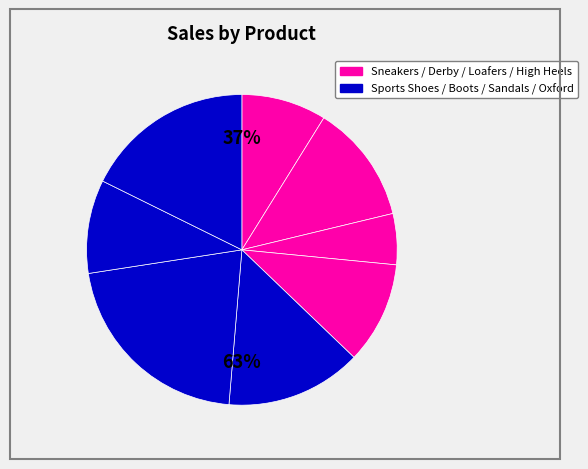

True or false: Sneakers accounts for 9% of the total.

True